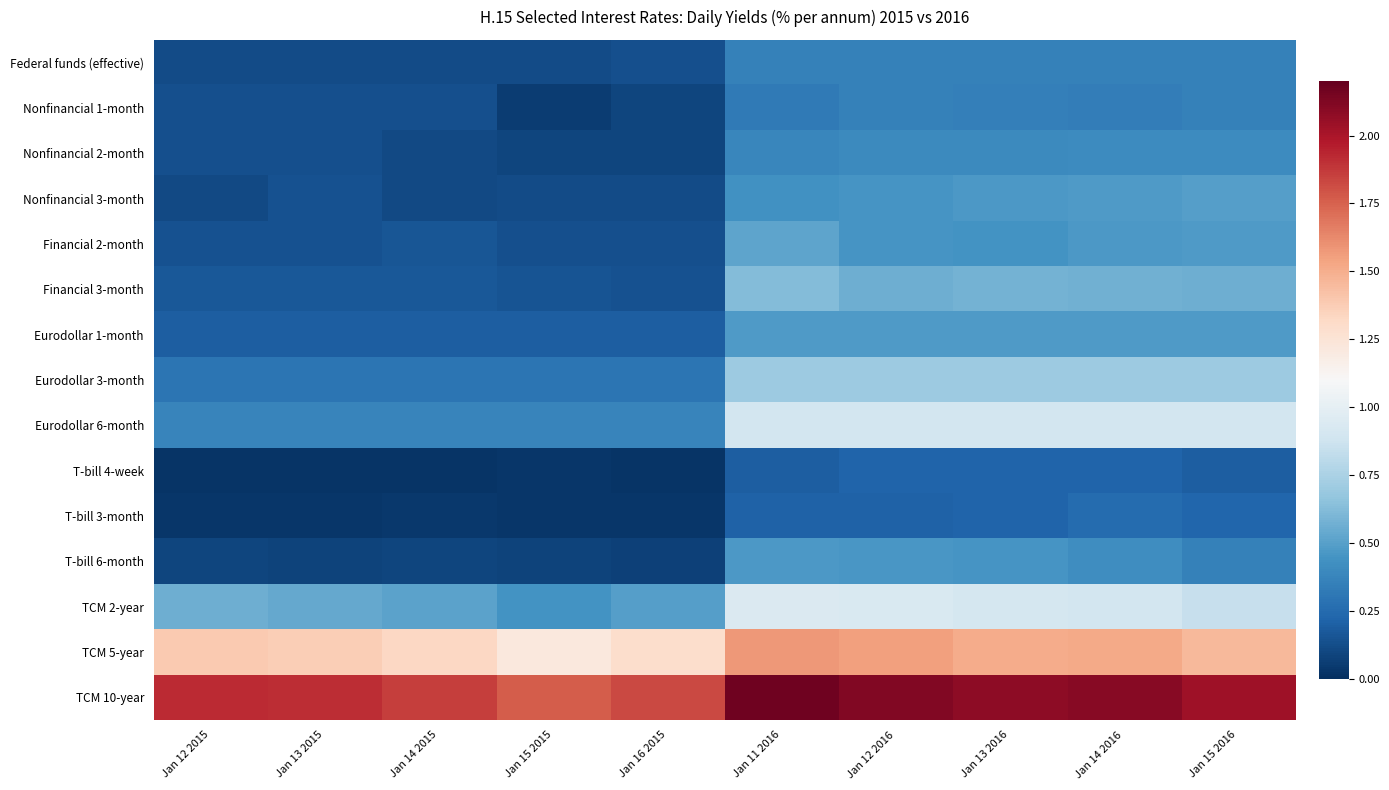

Reading left to right, extract all data points from this chart.

Federal funds (effective): Jan 12 2015=0.1	Jan 13 2015=0.1	Jan 14 2015=0.1	Jan 15 2015=0.1	Jan 16 2015=0.1	Jan 11 2016=0.4	Jan 12 2016=0.4	Jan 13 2016=0.4	Jan 14 2016=0.4	Jan 15 2016=0.4
Nonfinancial 1-month: Jan 12 2015=0.1	Jan 13 2015=0.1	Jan 14 2015=0.1	Jan 15 2015=0.1	Jan 16 2015=0.1	Jan 11 2016=0.3	Jan 12 2016=0.4	Jan 13 2016=0.3	Jan 14 2016=0.3	Jan 15 2016=0.4
Nonfinancial 2-month: Jan 12 2015=0.1	Jan 13 2015=0.1	Jan 14 2015=0.1	Jan 15 2015=0.1	Jan 16 2015=0.1	Jan 11 2016=0.4	Jan 12 2016=0.4	Jan 13 2016=0.4	Jan 14 2016=0.4	Jan 15 2016=0.4
Nonfinancial 3-month: Jan 12 2015=0.1	Jan 13 2015=0.1	Jan 14 2015=0.1	Jan 15 2015=0.1	Jan 16 2015=0.1	Jan 11 2016=0.4	Jan 12 2016=0.5	Jan 13 2016=0.5	Jan 14 2016=0.5	Jan 15 2016=0.5
Financial 2-month: Jan 12 2015=0.1	Jan 13 2015=0.1	Jan 14 2015=0.2	Jan 15 2015=0.1	Jan 16 2015=0.1	Jan 11 2016=0.5	Jan 12 2016=0.5	Jan 13 2016=0.4	Jan 14 2016=0.5	Jan 15 2016=0.5
Financial 3-month: Jan 12 2015=0.2	Jan 13 2015=0.2	Jan 14 2015=0.2	Jan 15 2015=0.1	Jan 16 2015=0.1	Jan 11 2016=0.6	Jan 12 2016=0.6	Jan 13 2016=0.6	Jan 14 2016=0.6	Jan 15 2016=0.6
Eurodollar 1-month: Jan 12 2015=0.2	Jan 13 2015=0.2	Jan 14 2015=0.2	Jan 15 2015=0.2	Jan 16 2015=0.2	Jan 11 2016=0.5	Jan 12 2016=0.5	Jan 13 2016=0.5	Jan 14 2016=0.5	Jan 15 2016=0.5
Eurodollar 3-month: Jan 12 2015=0.3	Jan 13 2015=0.3	Jan 14 2015=0.3	Jan 15 2015=0.3	Jan 16 2015=0.3	Jan 11 2016=0.7	Jan 12 2016=0.7	Jan 13 2016=0.7	Jan 14 2016=0.7	Jan 15 2016=0.7
Eurodollar 6-month: Jan 12 2015=0.4	Jan 13 2015=0.4	Jan 14 2015=0.4	Jan 15 2015=0.4	Jan 16 2015=0.4	Jan 11 2016=0.9	Jan 12 2016=0.9	Jan 13 2016=0.9	Jan 14 2016=0.9	Jan 15 2016=0.9
T-bill 4-week: Jan 12 2015=0.0	Jan 13 2015=0.0	Jan 14 2015=0.0	Jan 15 2015=0.0	Jan 16 2015=0.0	Jan 11 2016=0.2	Jan 12 2016=0.2	Jan 13 2016=0.2	Jan 14 2016=0.2	Jan 15 2016=0.2
T-bill 3-month: Jan 12 2015=0.0	Jan 13 2015=0.0	Jan 14 2015=0.0	Jan 15 2015=0.0	Jan 16 2015=0.0	Jan 11 2016=0.2	Jan 12 2016=0.2	Jan 13 2016=0.2	Jan 14 2016=0.2	Jan 15 2016=0.2
T-bill 6-month: Jan 12 2015=0.1	Jan 13 2015=0.1	Jan 14 2015=0.1	Jan 15 2015=0.1	Jan 16 2015=0.1	Jan 11 2016=0.5	Jan 12 2016=0.5	Jan 13 2016=0.5	Jan 14 2016=0.4	Jan 15 2016=0.4
TCM 2-year: Jan 12 2015=0.6	Jan 13 2015=0.5	Jan 14 2015=0.5	Jan 15 2015=0.4	Jan 16 2015=0.5	Jan 11 2016=0.9	Jan 12 2016=0.9	Jan 13 2016=0.9	Jan 14 2016=0.9	Jan 15 2016=0.8
TCM 5-year: Jan 12 2015=1.4	Jan 13 2015=1.4	Jan 14 2015=1.3	Jan 15 2015=1.2	Jan 16 2015=1.3	Jan 11 2016=1.6	Jan 12 2016=1.6	Jan 13 2016=1.5	Jan 14 2016=1.5	Jan 15 2016=1.5
TCM 10-year: Jan 12 2015=1.9	Jan 13 2015=1.9	Jan 14 2015=1.9	Jan 15 2015=1.8	Jan 16 2015=1.8	Jan 11 2016=2.2	Jan 12 2016=2.1	Jan 13 2016=2.1	Jan 14 2016=2.1	Jan 15 2016=2.0